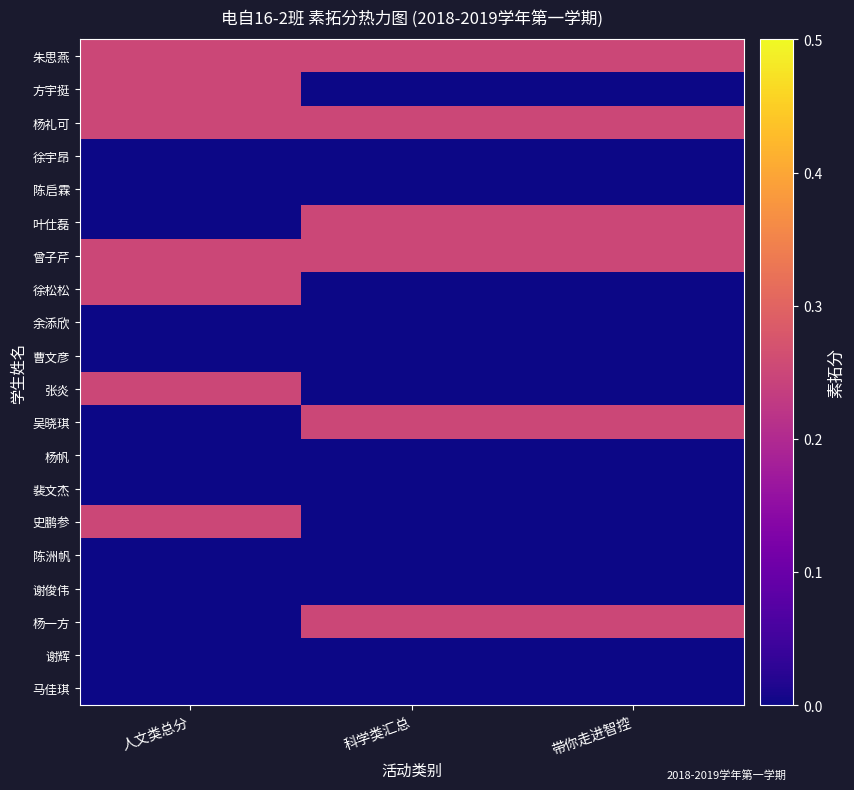

At how many categories does at least one series exceed 0?

3